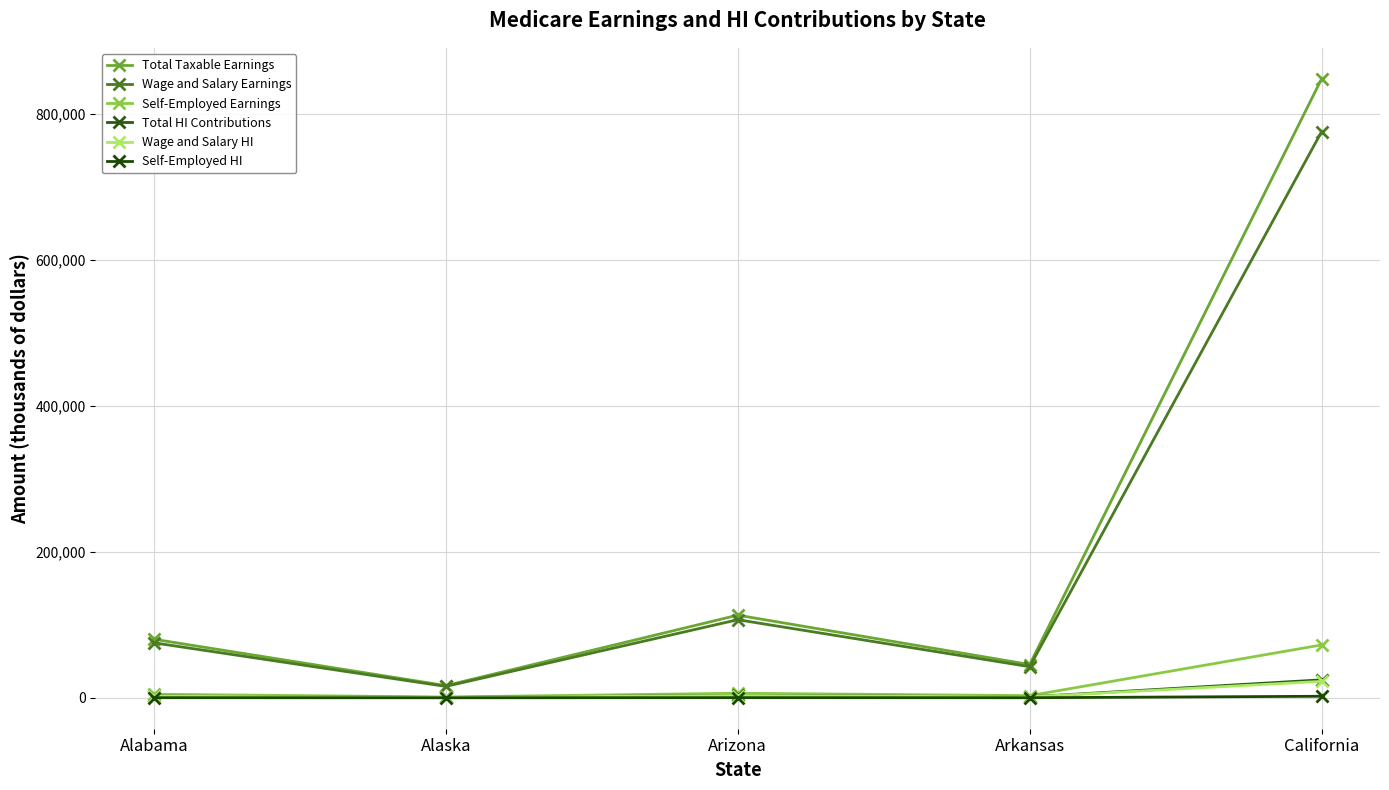

What is the total value across all series at Arizona?

232947.0